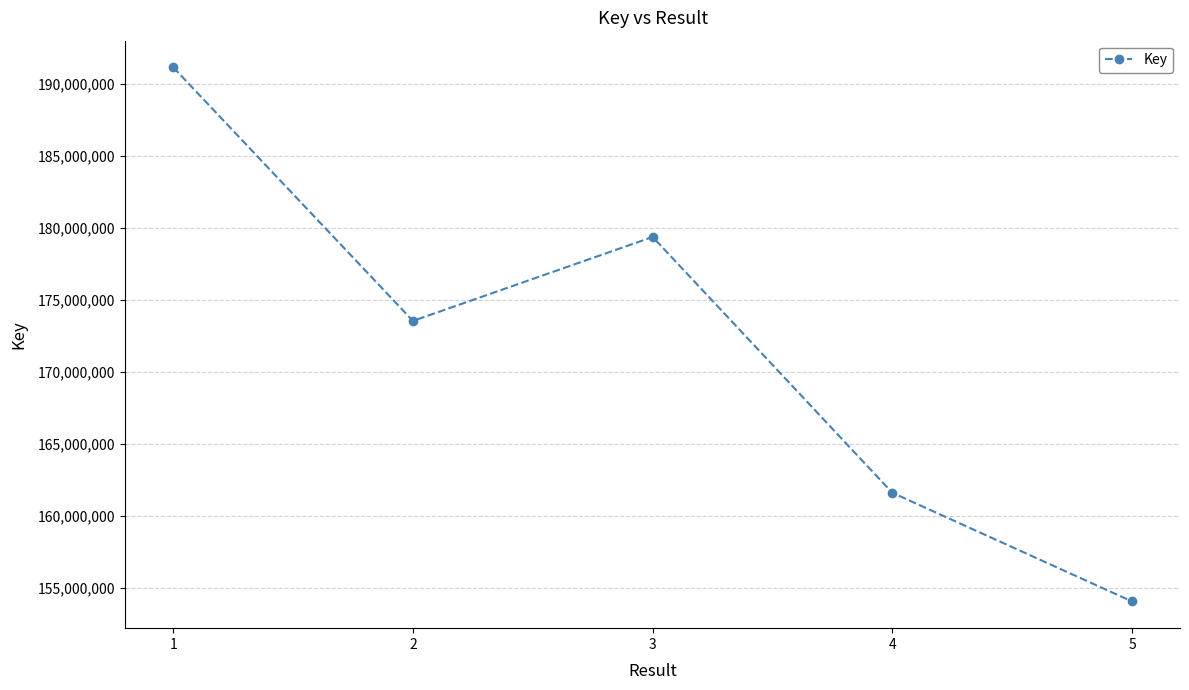

What is the sum of all values?

859794165